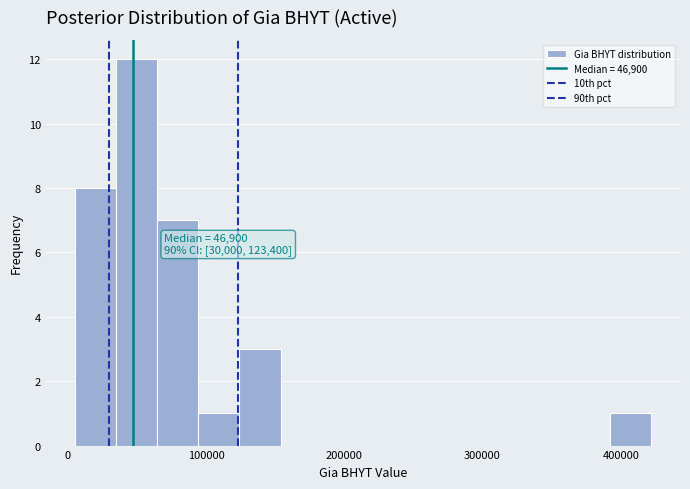

Read against the x-axis, roughly where is the centre of the tallest bar?

50000